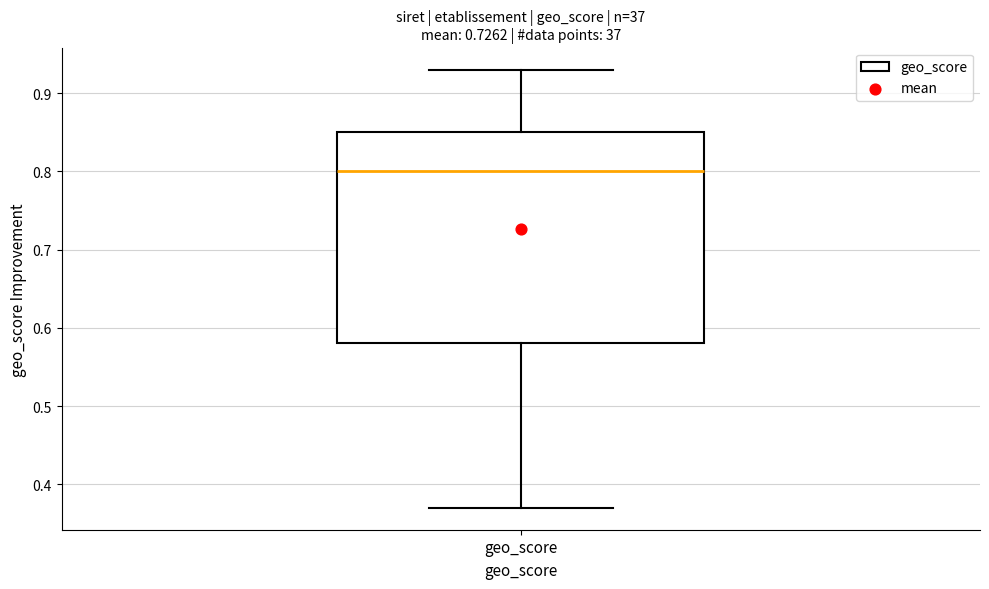

Transcribe this box plot: give where the median line is, the range the box spans, and where the two whiskers end, as read against the y-axis. The values are not printed on the chart, so give them approximately, as read against the axis.

median 0.80, box 0.58 to 0.85, whiskers 0.37 to 0.93